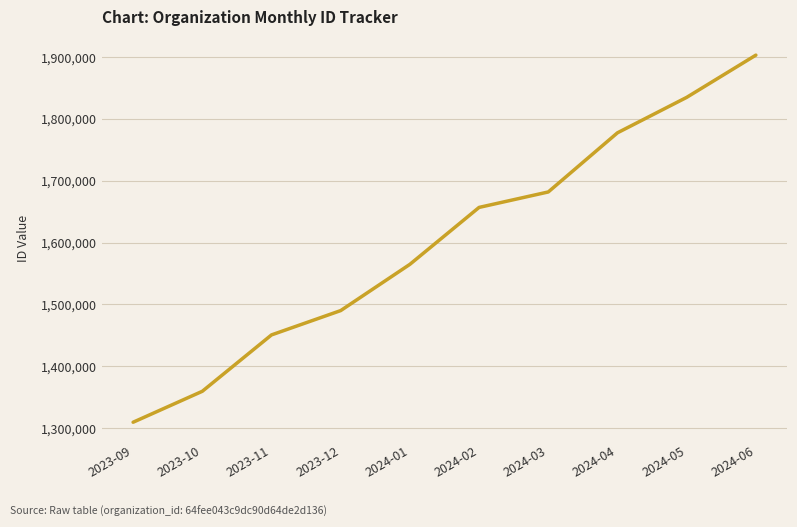

What is the difference between the second highest and minimum values?

525106